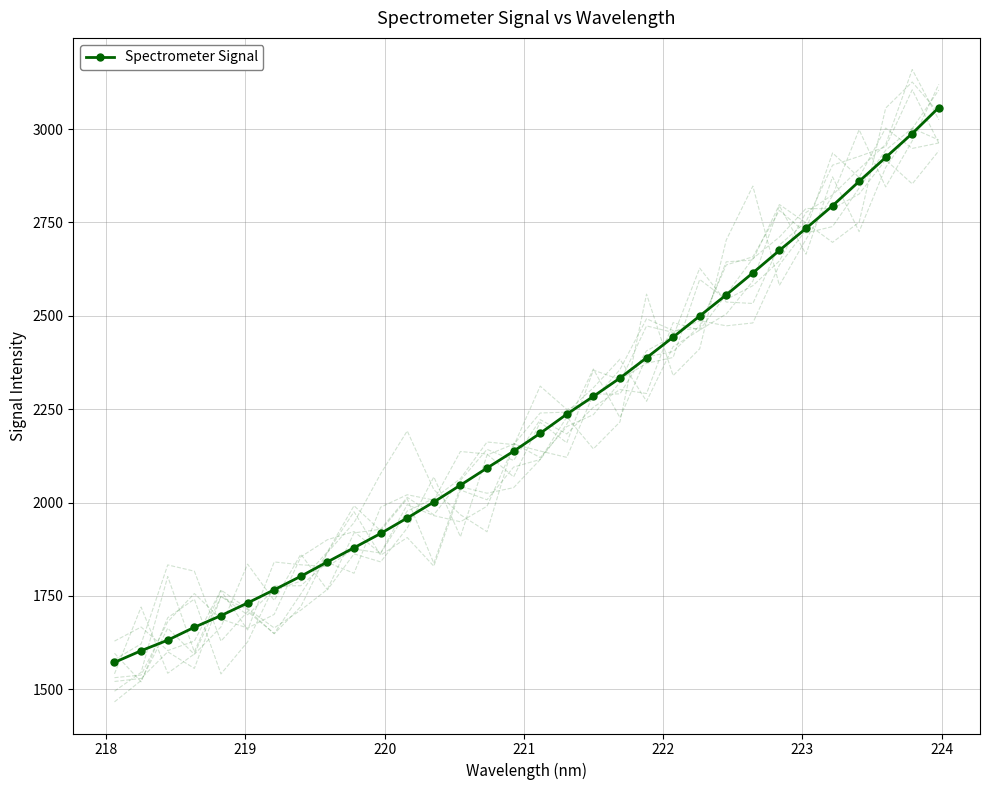

What is the highest value of the Spectrometer Signal series?

3057.5